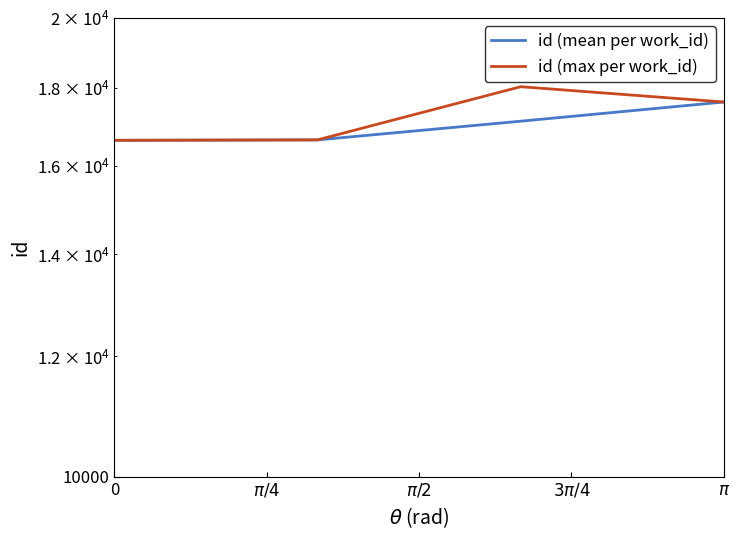

Reading left to right, extract all data points from this chart.

id (mean per work_id): 16625	16635	17112	17615
id (max per work_id): 16625	16636	18027	17615